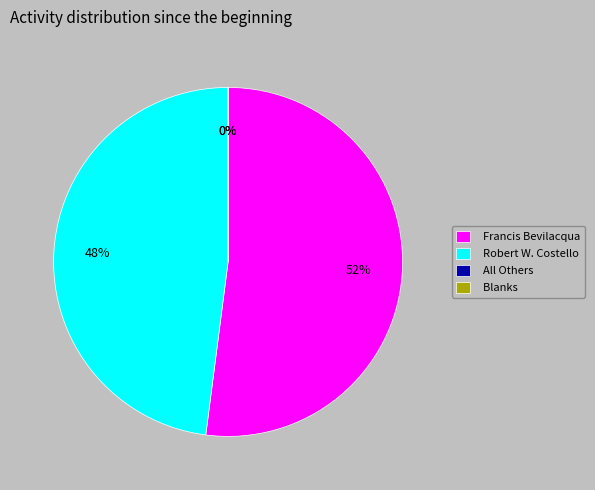

Count the number of slices in the pie.

4